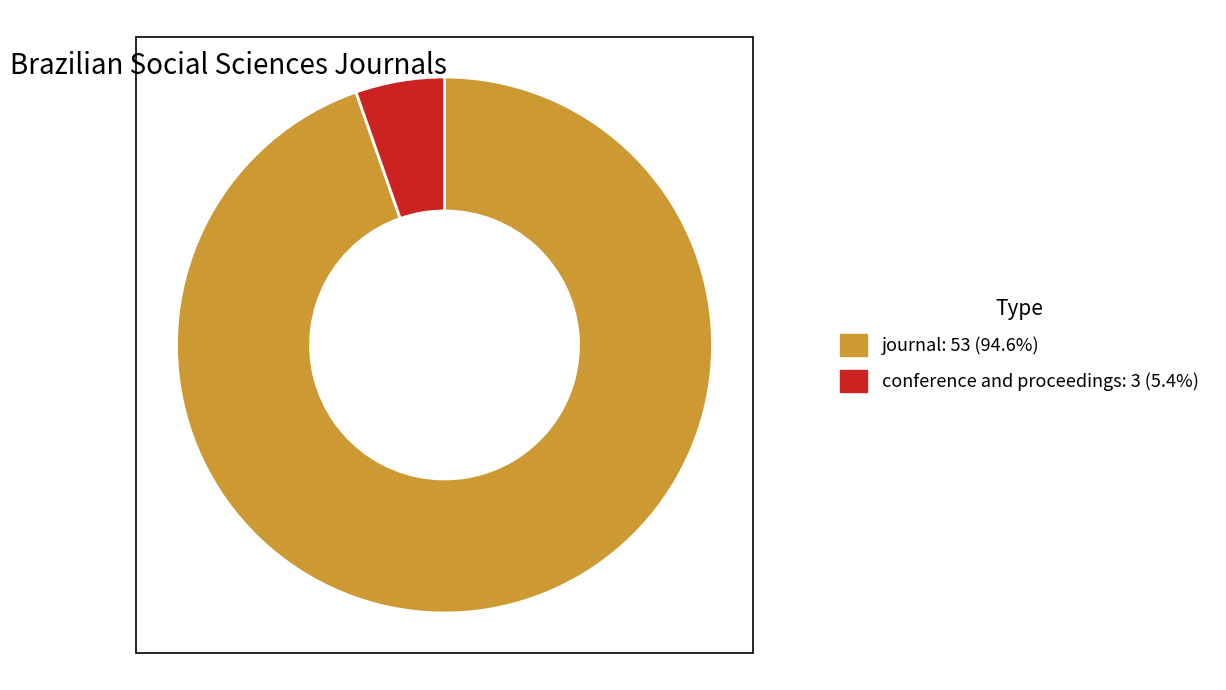

Is the sum of conference and proceedings and journal greater than half?

Yes